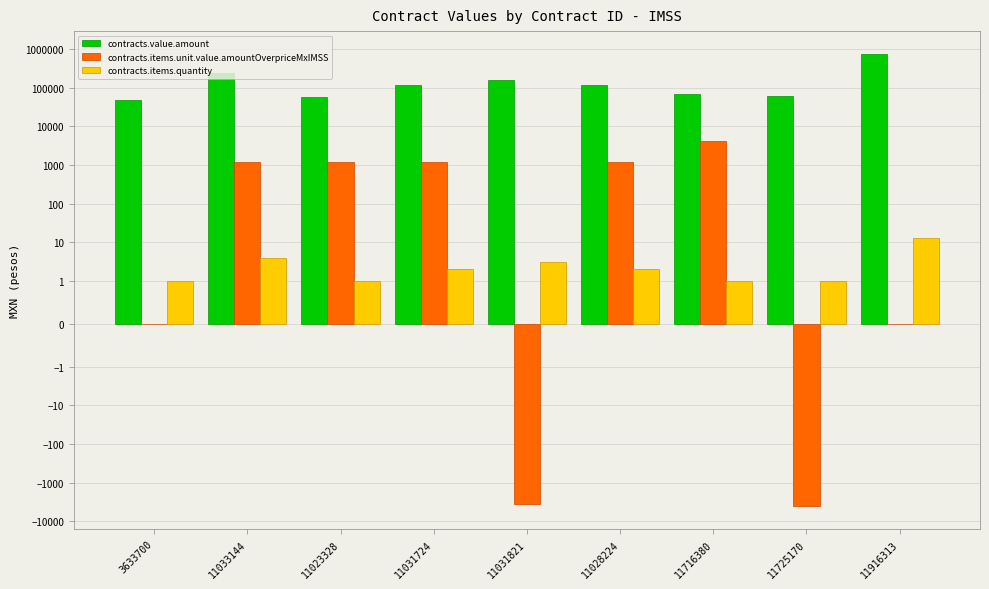

Reading right to left, transcribe all the data shown in this chart.

contracts.value.amount: 754825.5	60000.0	68252.0	117300.0	162000.0	117300.0	58650.0	234600.0	49190.4
contracts.items.unit.value.amountOverpriceMxIMSS: 0.0	-4126.0	4126.0	1162.5	-3487.5	1162.5	1162.5	1162.5	0.0
contracts.items.quantity: 13.0	1.0	1.0	2.0	3.0	2.0	1.0	4.0	1.0